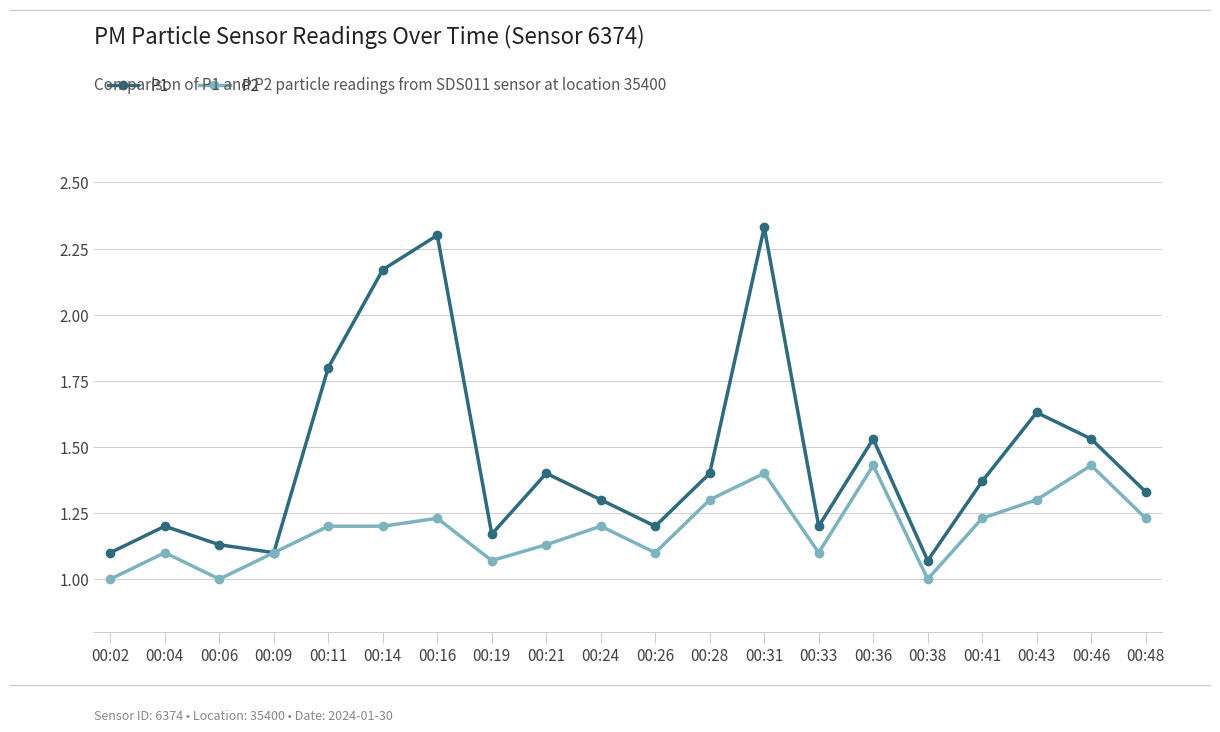

The value of P1 at 00:28 is 2.1. True or false?

False